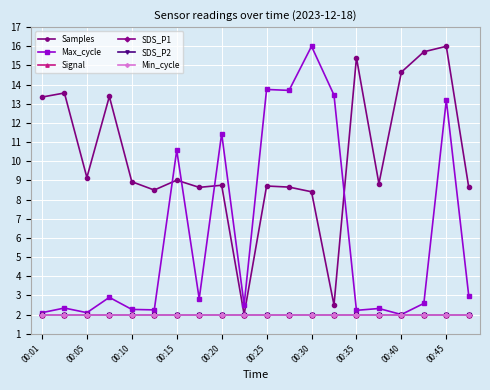

Is this an area chart (filled region under the line)?

No